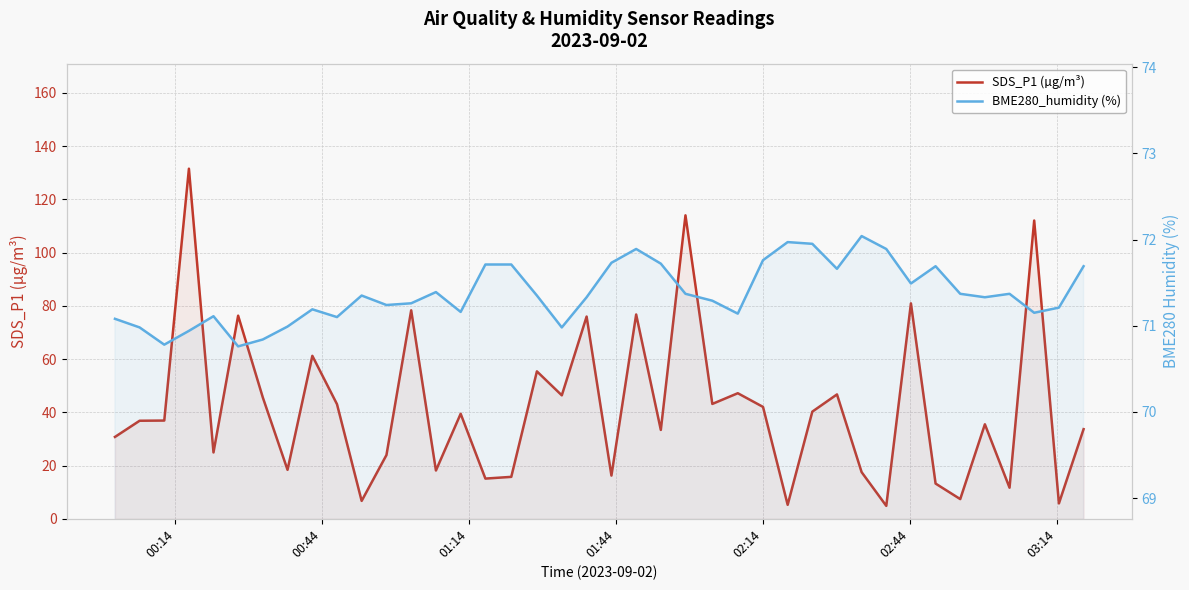

How many lines are shown in the chart?

2